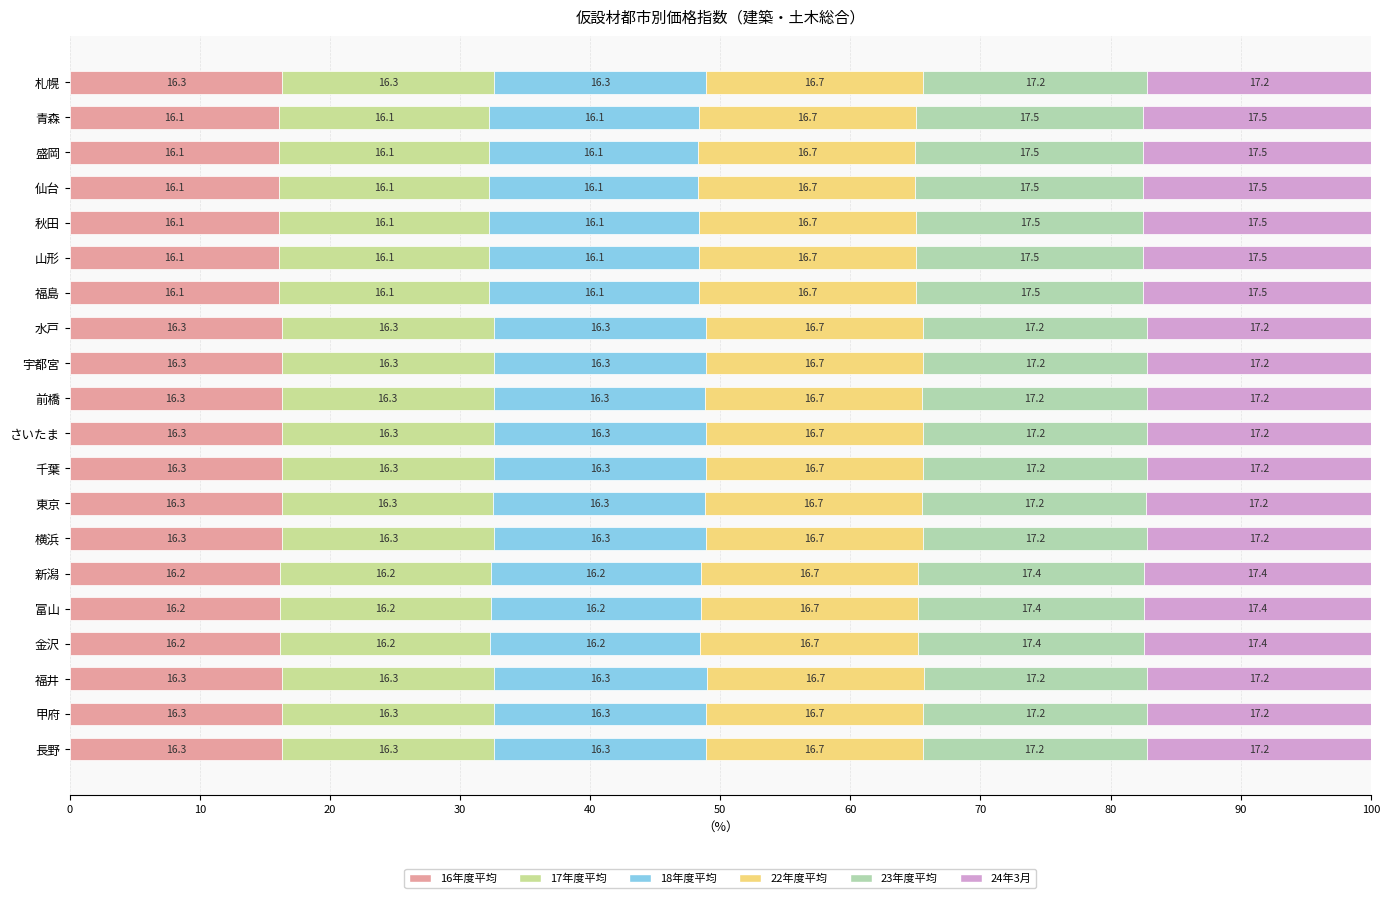

How many data points does each series have?

20